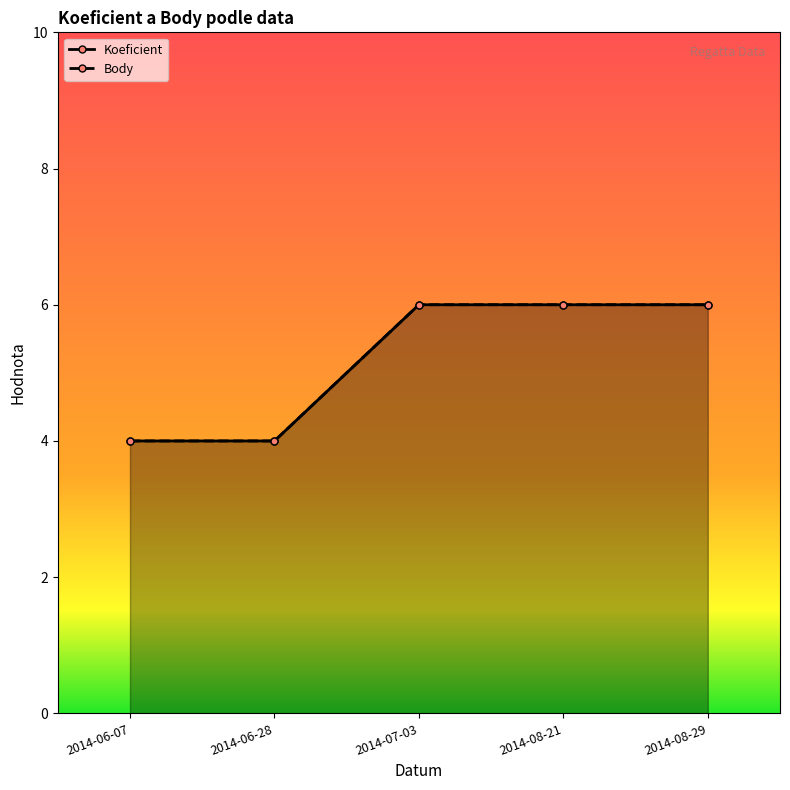

True or false: Body and Koeficient intersect in this chart.

False